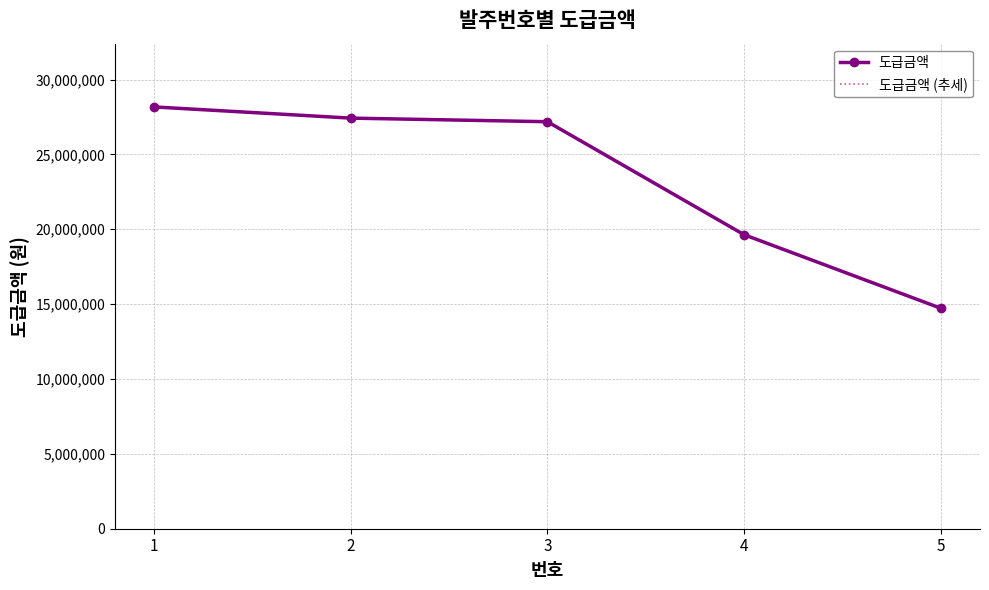

At which label is 도급금액 closest to 21451500?

4